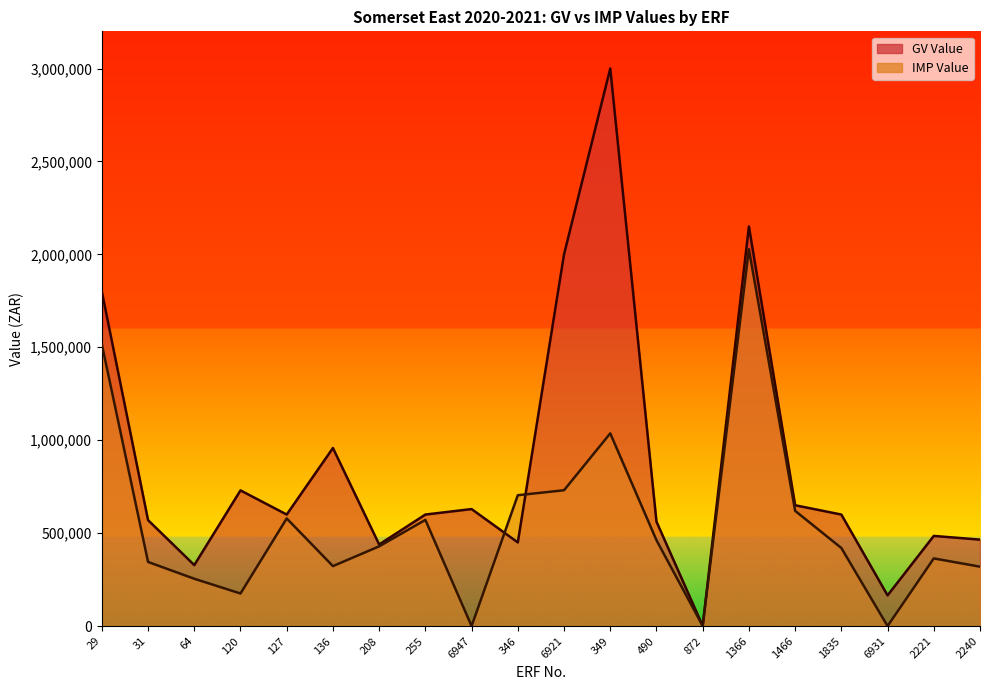

How many data points in GV Value are less than 600000?

9